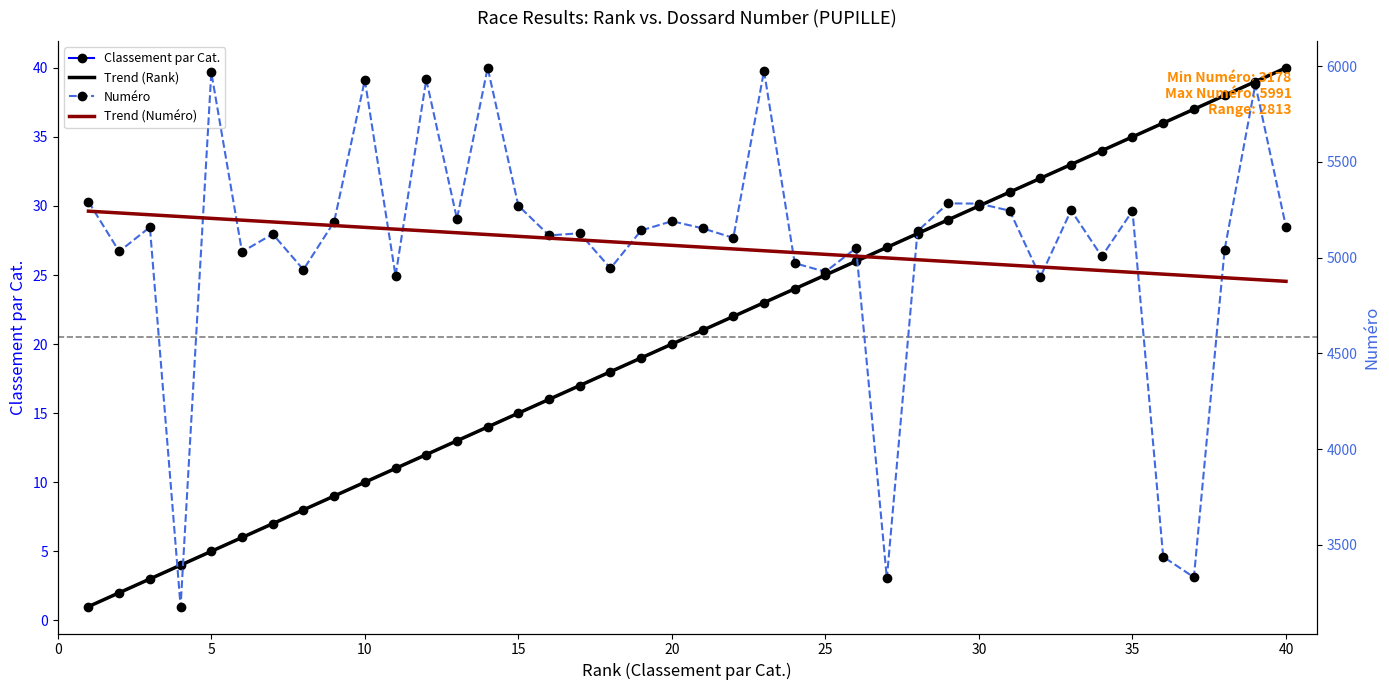

Is it true that Trend (Numéro) equals 1273.8 at 35?

False